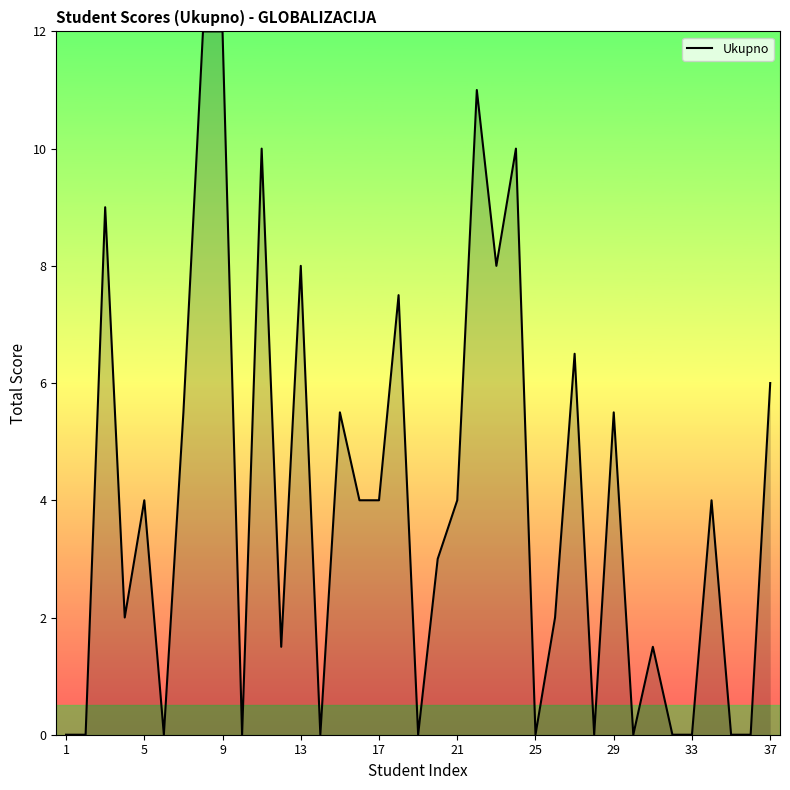

What is the maximum value shown in the chart?

12.0